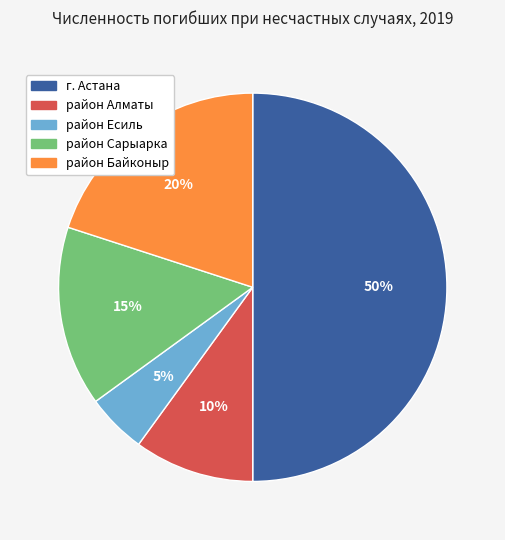

Do район Байконыр and г. Астана together represent more than half of the pie?

Yes